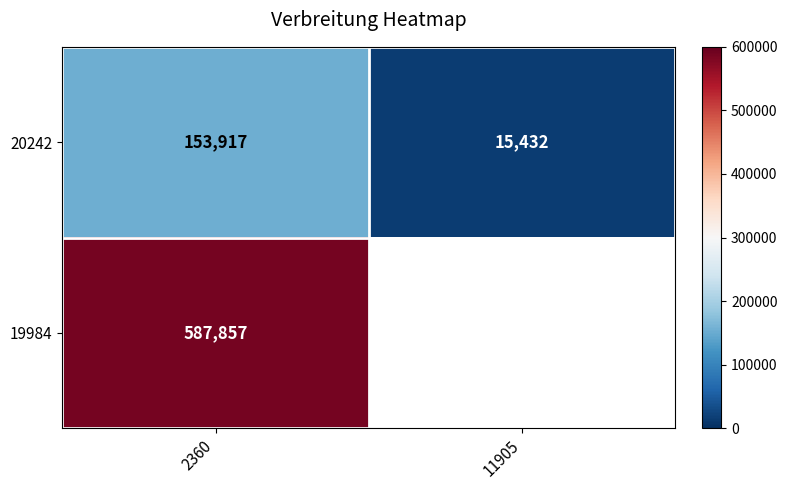

Is the value of 19984 at 2360 greater than the value of 20242 at 11905?

Yes